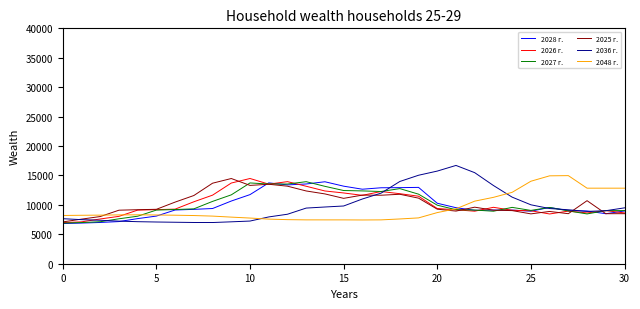

Which series has the widest spread of values?

2036 г.